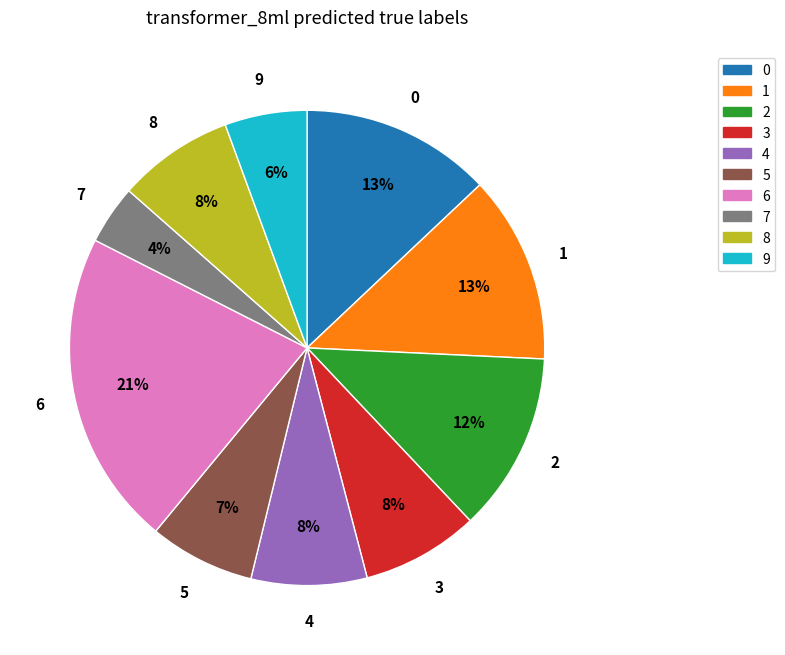

To the nearest percent, what is the average slice percentage?

10%